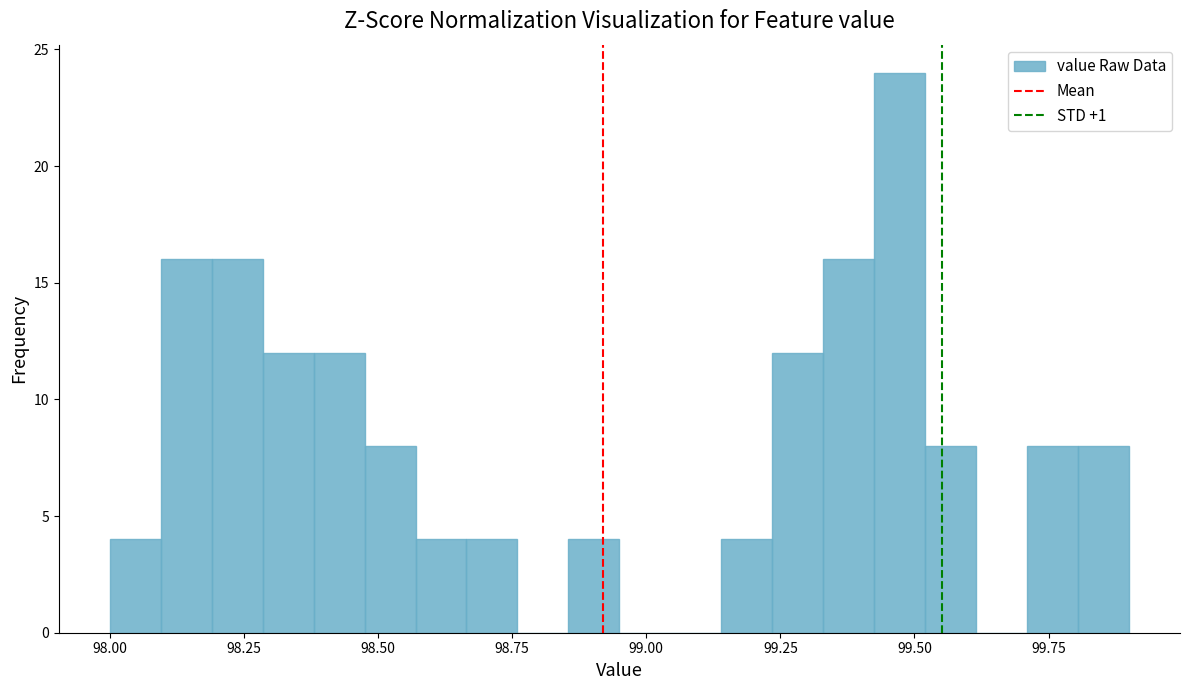

Around what value on the x-axis is the tallest bar? Give the approximate position of its centre, as read against the axis.

99.45